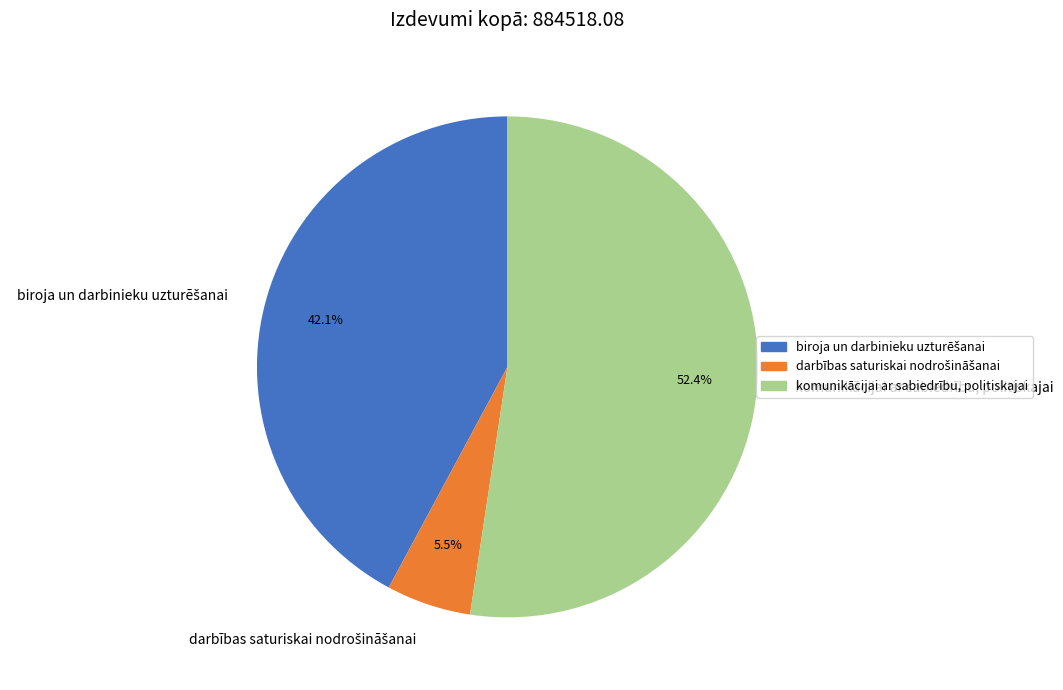

Which category has the biggest portion of the pie?

komunikācijai ar sabiedrību, politiskajai